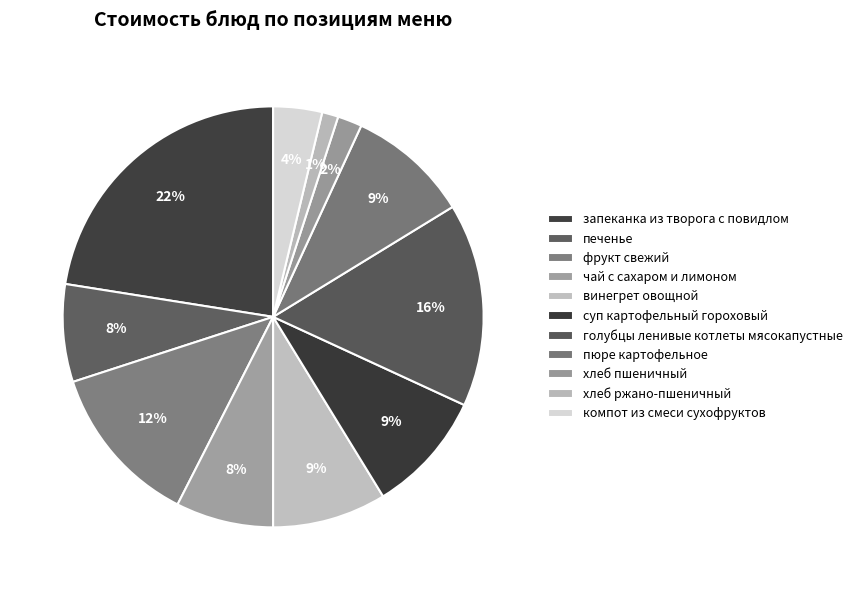

How many segments does this pie chart have?

11